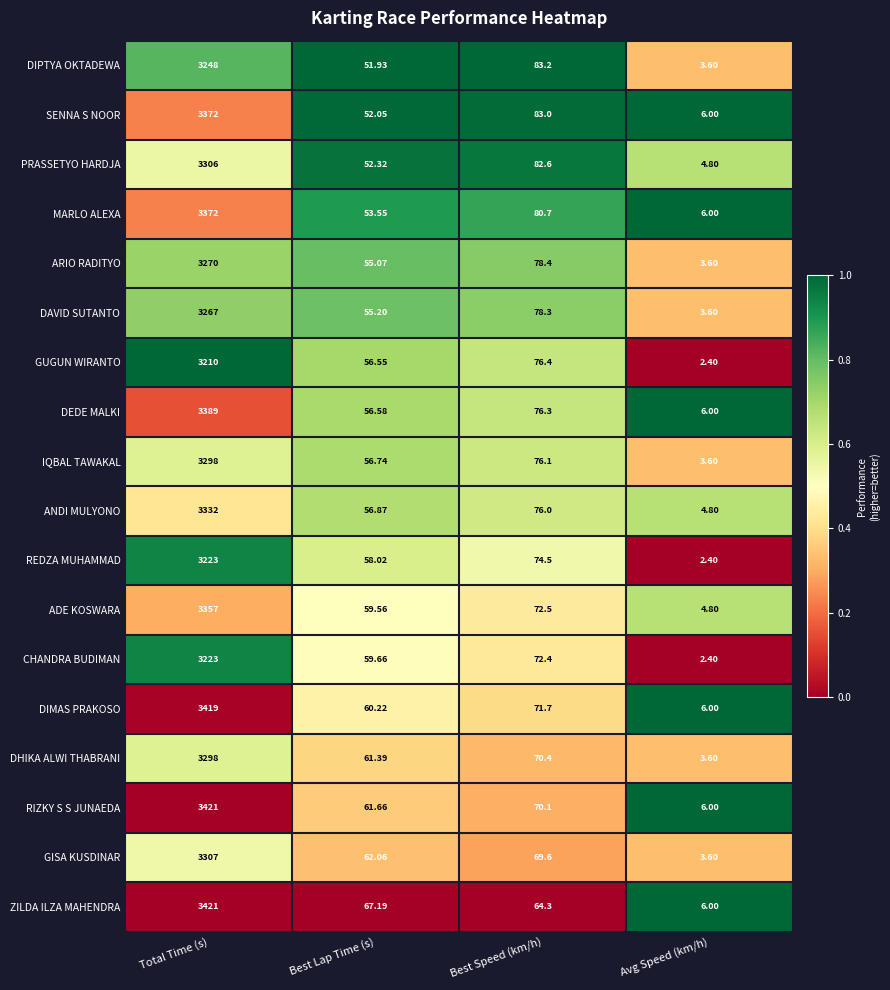

Which category has the highest value across all series?

Total Time (s)